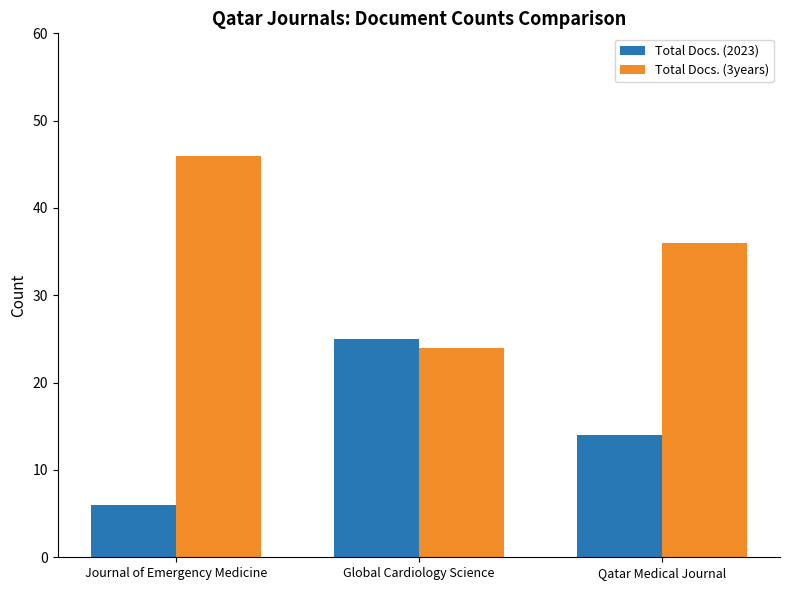

Where does the Total Docs. (3years) series first go above 36?

Journal of Emergency Medicine